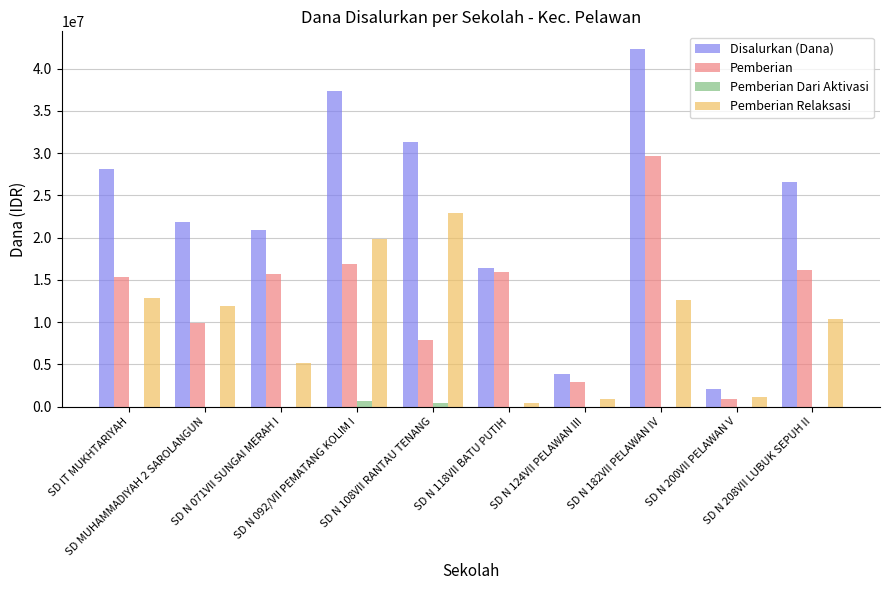

What is the sum of all Pemberian Relaksasi values?

98100000